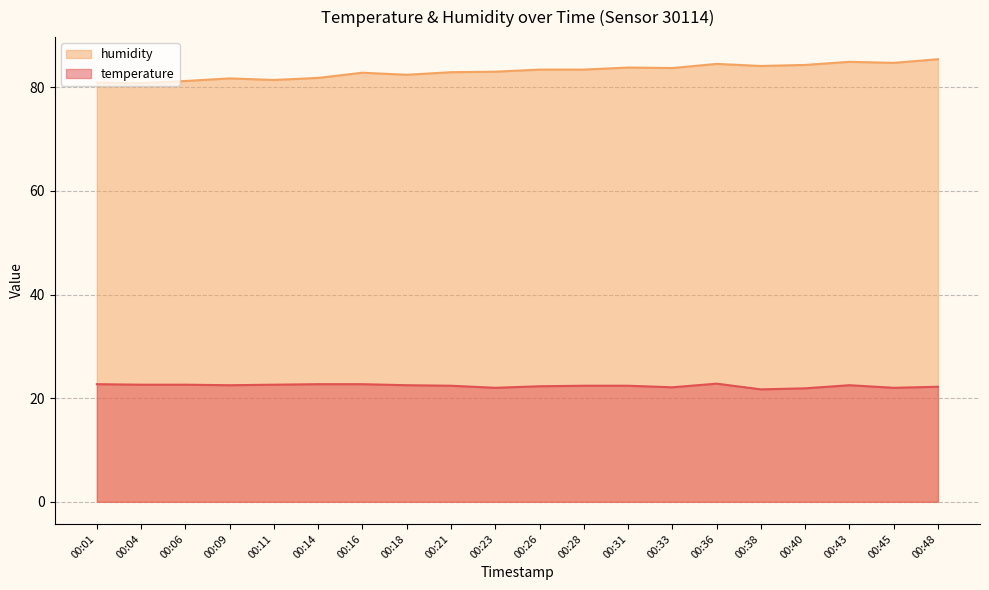

How many values in the temperature series are below 22?

2